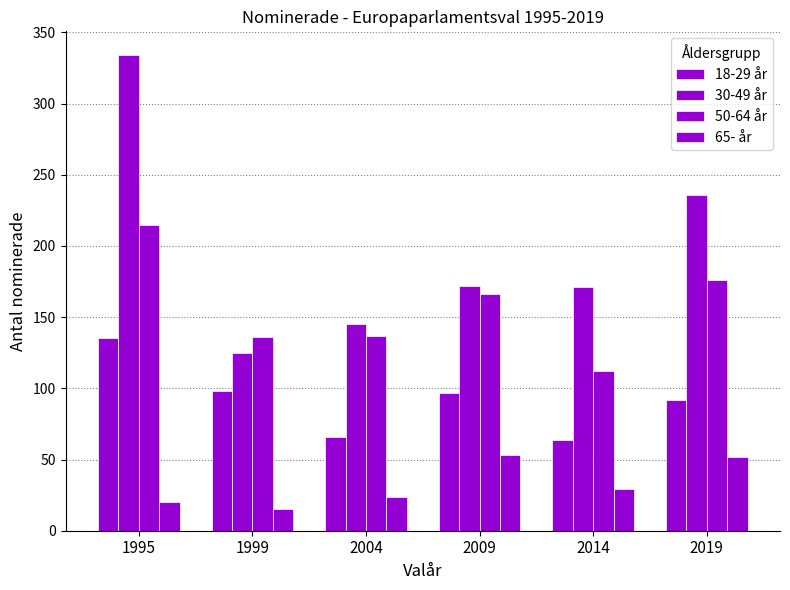

Which category has the highest value in the 50-64 år series?

1995